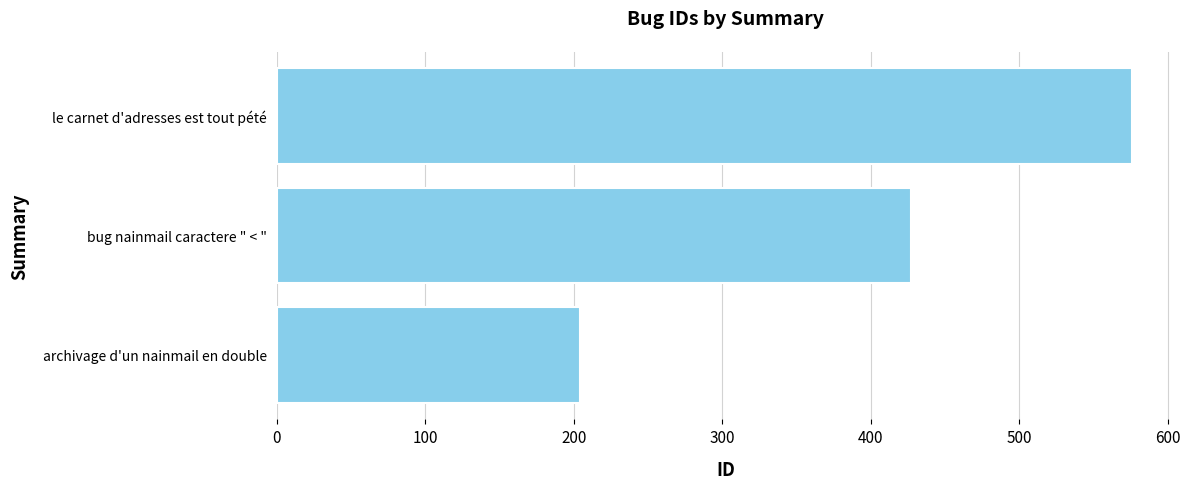

Rank the categories by value from lowest to highest.

archivage d'un nainmail en double, bug nainmail caractere " < ", le carnet d'adresses est tout pété